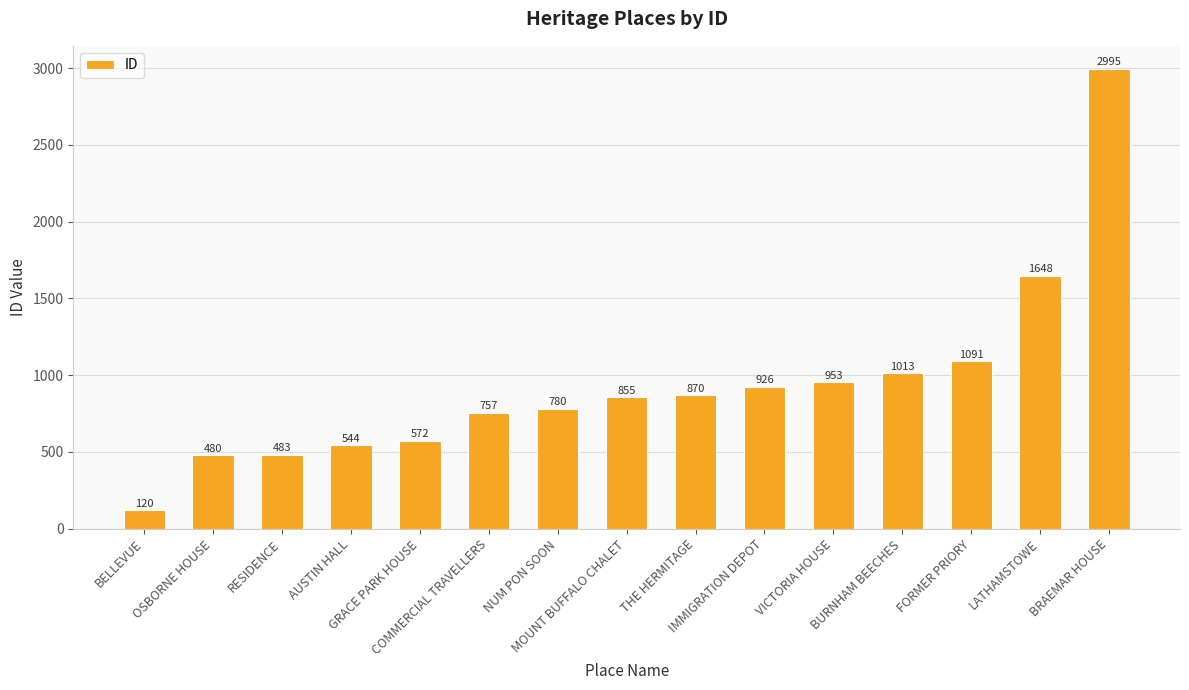

What is the difference between the second highest and second lowest values?

1168